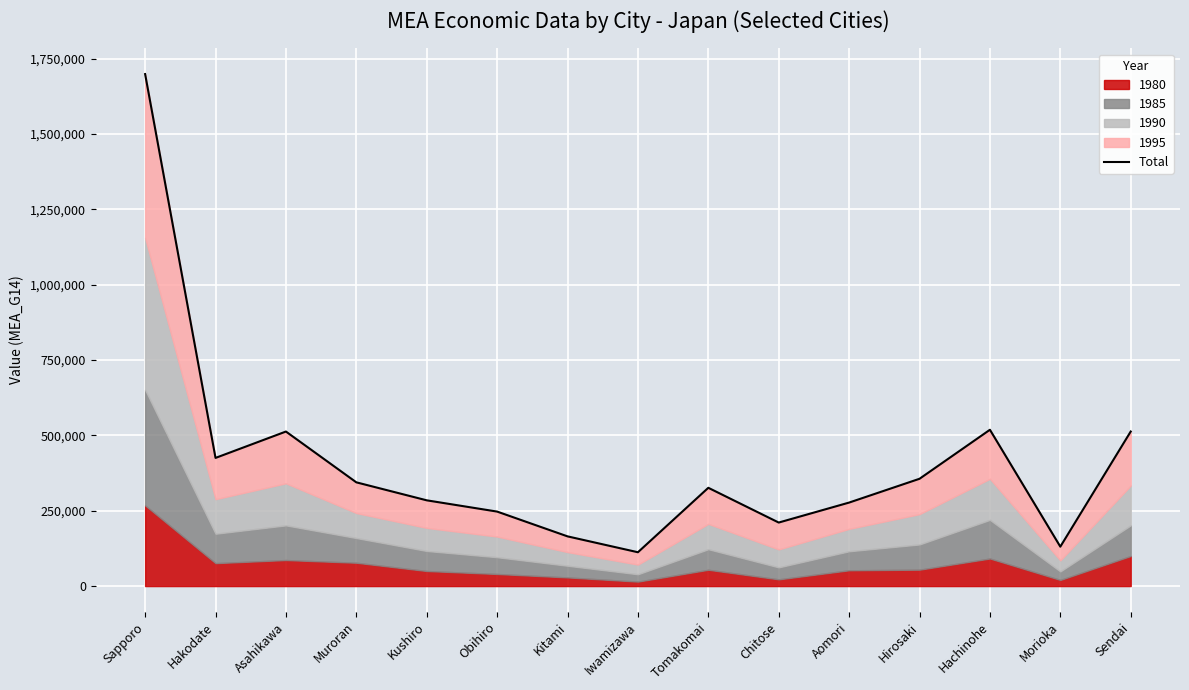

What is the maximum value shown in the chart?

1698713.8